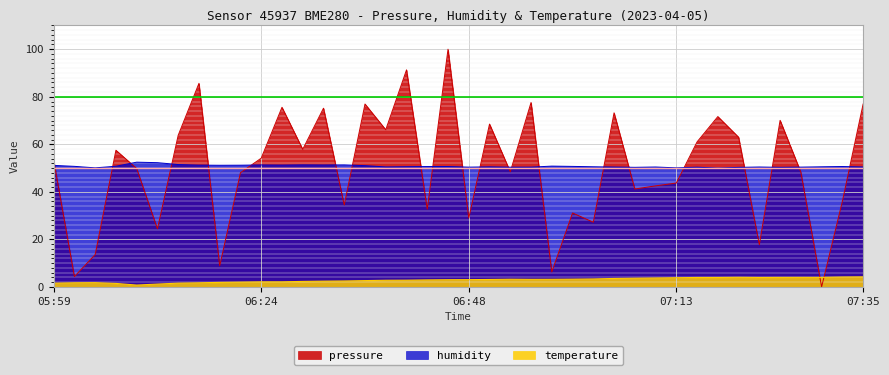

The temperature series shows 4.0 at 07:18. True or false?

True